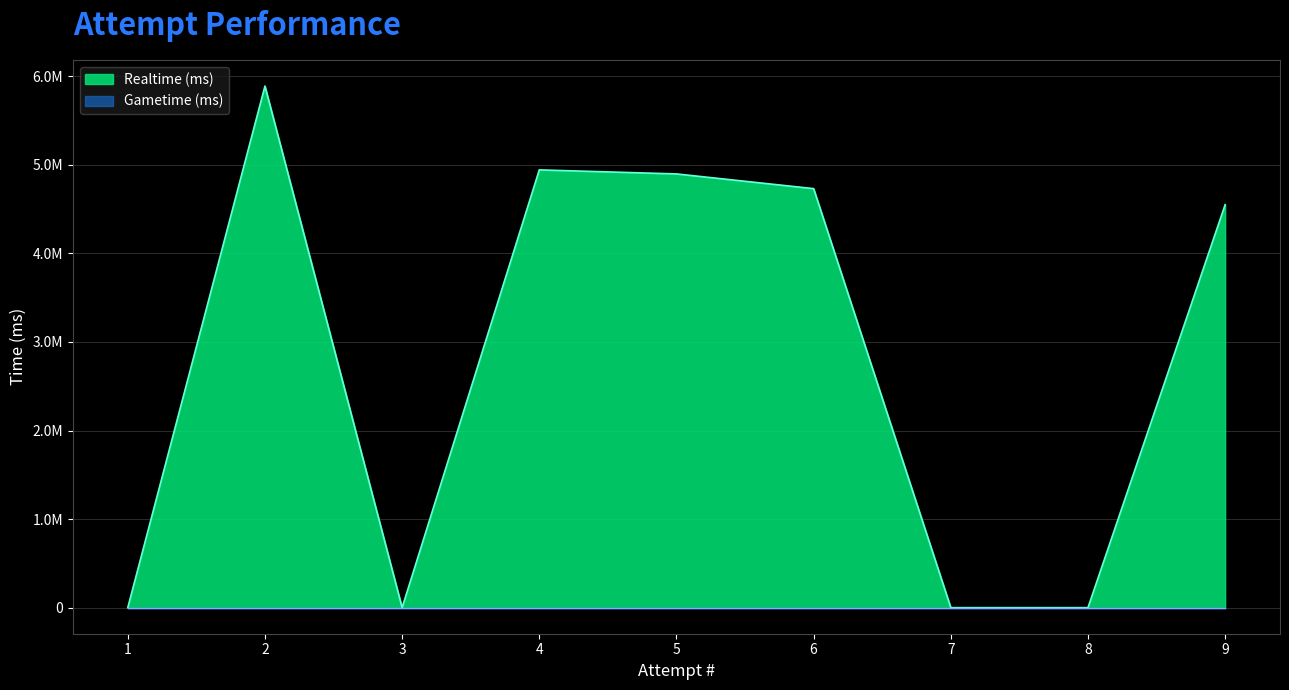

Is the value of Realtime (ms) at 7 greater than the value of Gametime (ms) at 5?

No